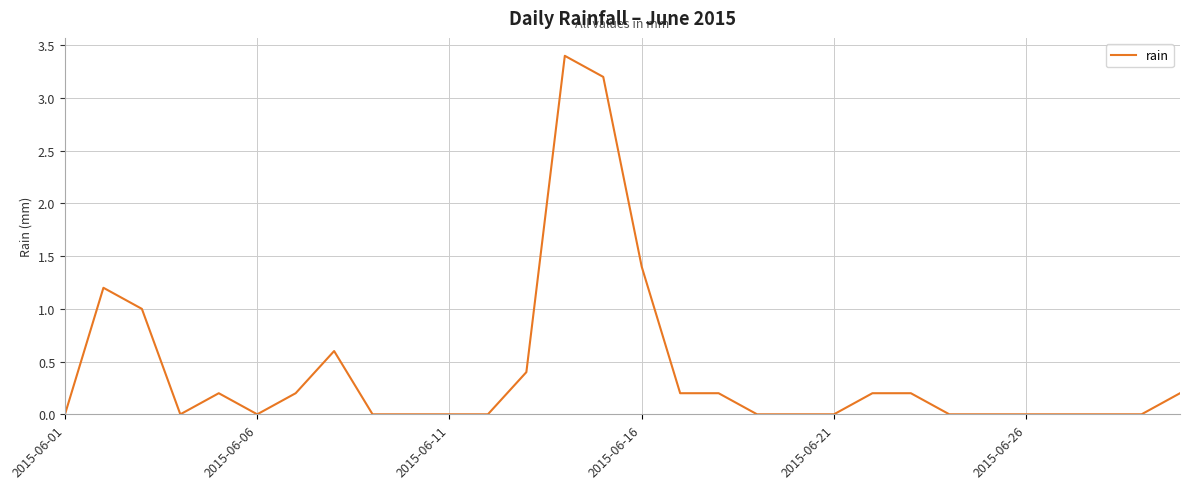

Reading right to left, extract all data points from this chart.

0.2	0.0	0.0	0.0	0.0	0.0	0.0	0.2	0.2	0.0	0.0	0.0	0.2	0.2	1.4	3.2	3.4	0.4	0.0	0.0	0.0	0.0	0.6	0.2	0.0	0.2	0.0	1.0	1.2	0.0